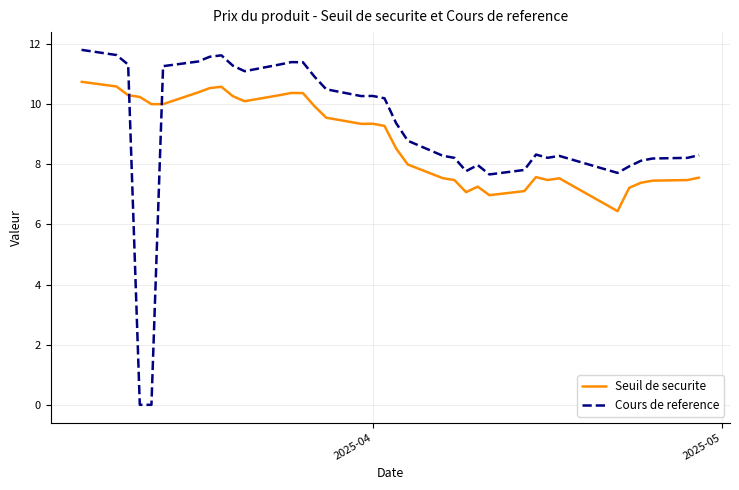

What is the average value of the Seuil de securite series?

8.8